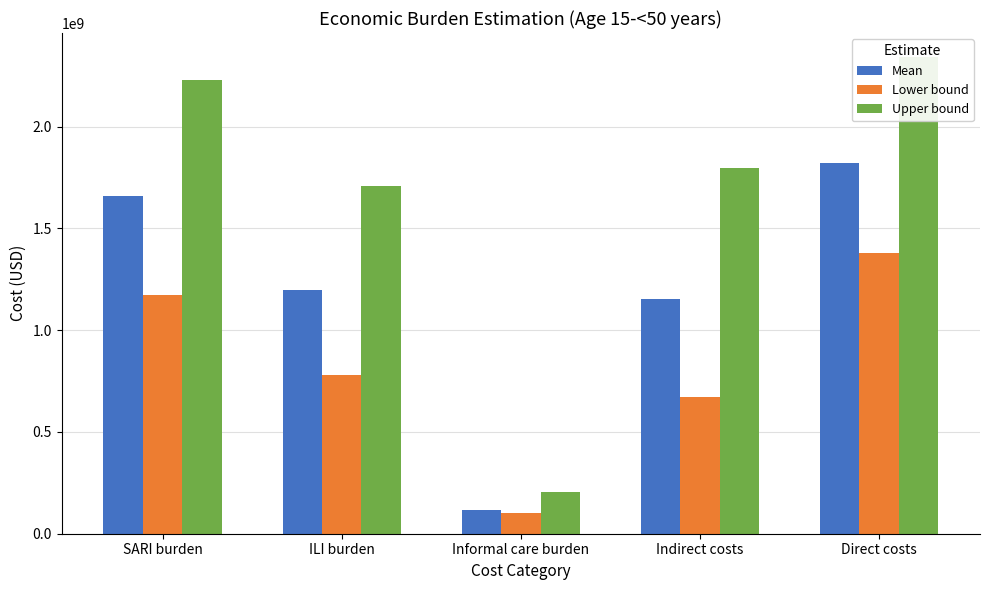

What is the difference between the maximum and minimum values in the Upper bound series?

2137262039.7